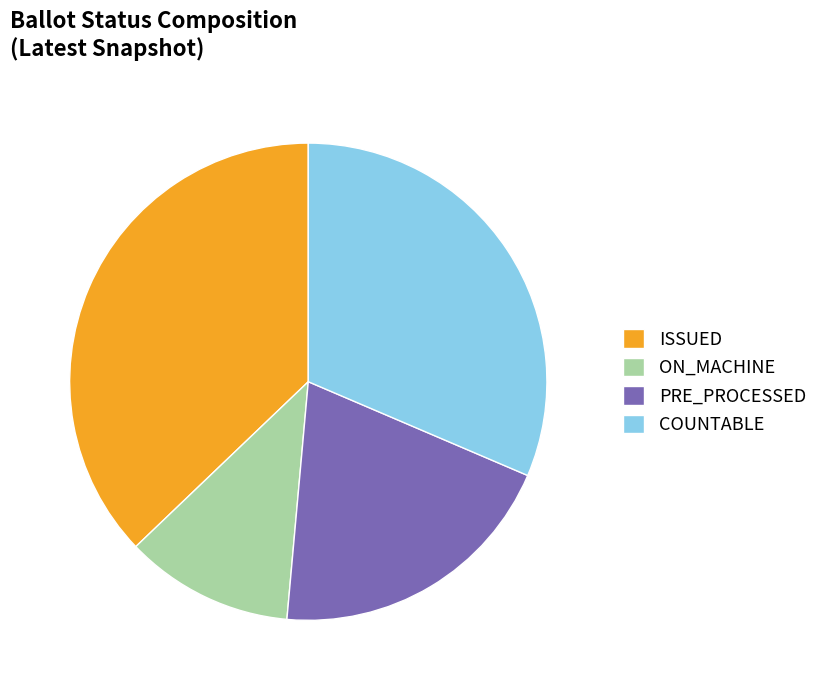

What is the smallest slice in the pie chart?

ON_MACHINE